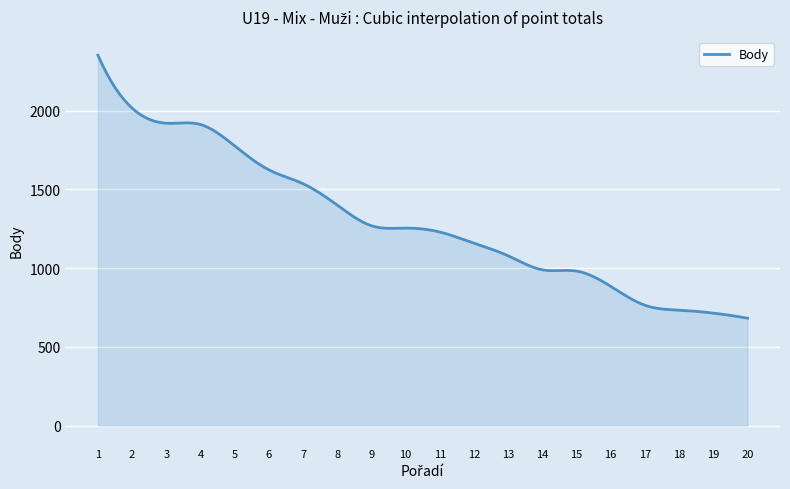

What is the maximum value shown in the chart?

2352.0